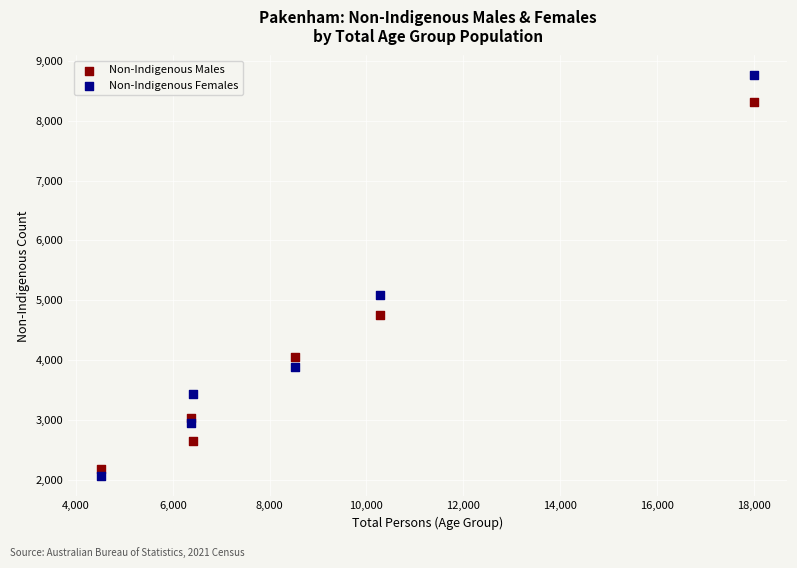

Across all data points, what is the average Y value?

4264